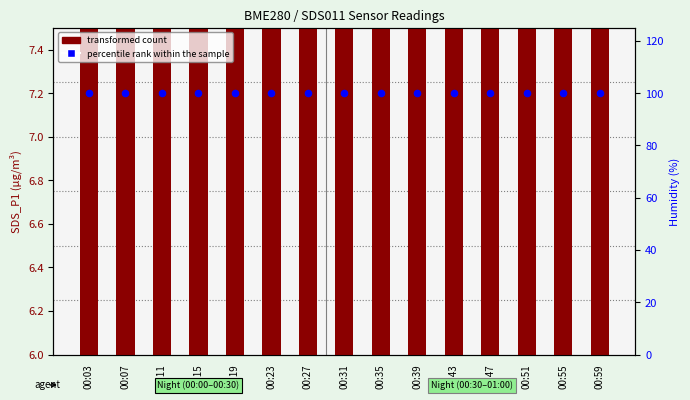

What is the total value across all series at 00:11?

112.8